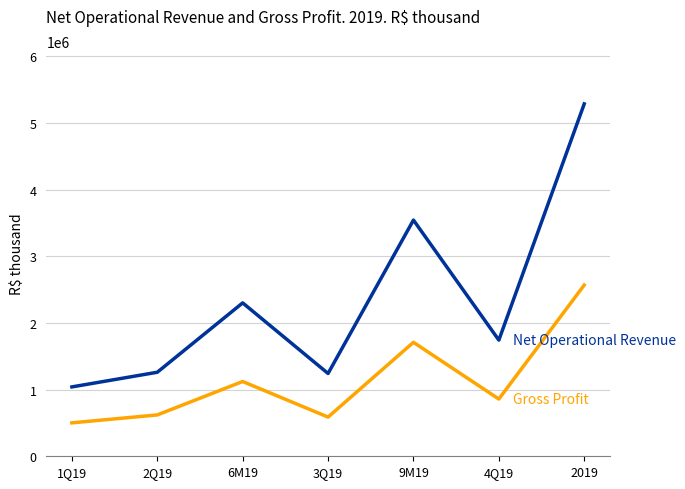

How many lines are shown in the chart?

2